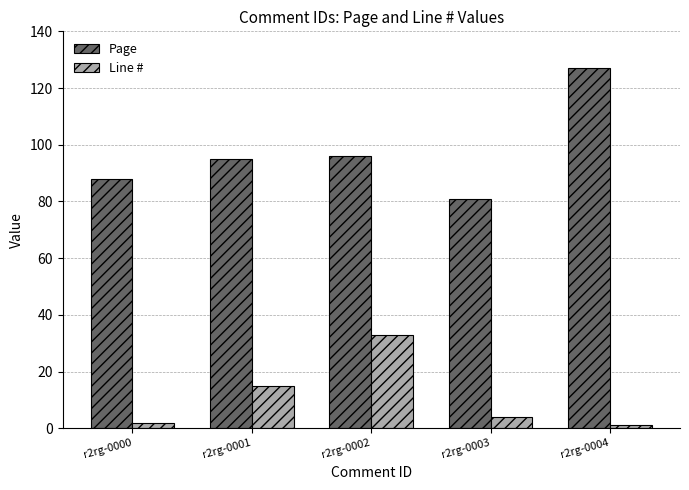

What is the maximum value for Line #?

33